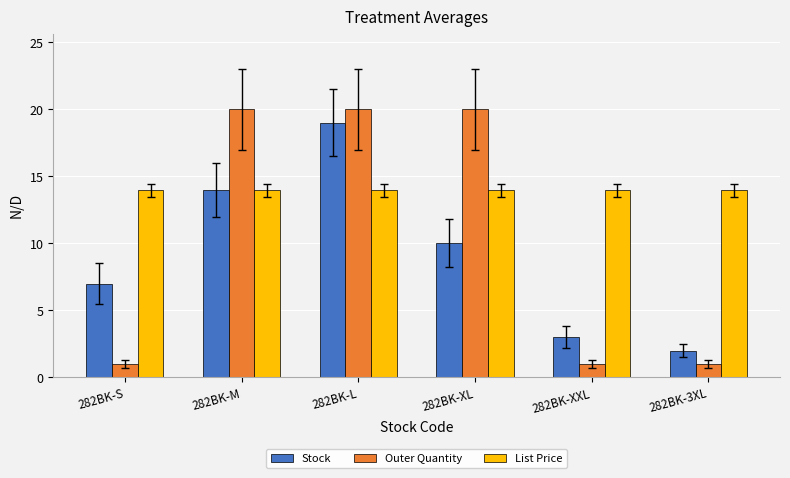

What is the difference between the second highest and minimum values in the Stock series?

12.0